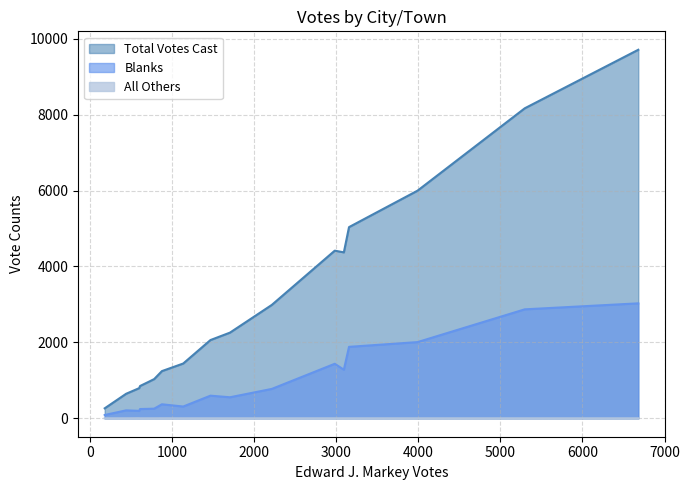

What is the highest value of the All Others series?

2